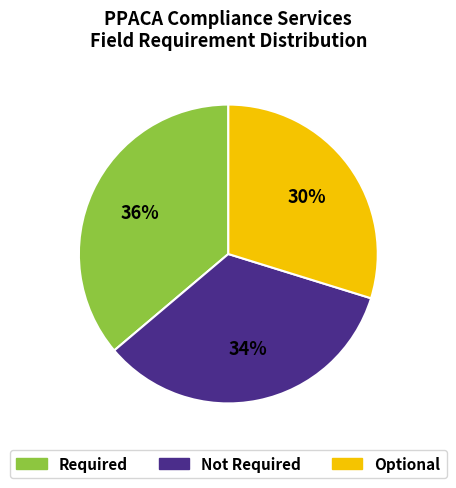

To the nearest percent, what is the difference between the largest and smallest slice percentages?

6%